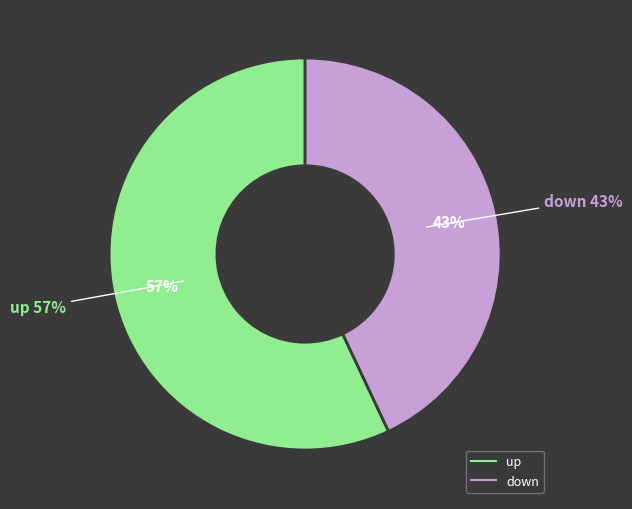

Which category accounts for the majority?

up